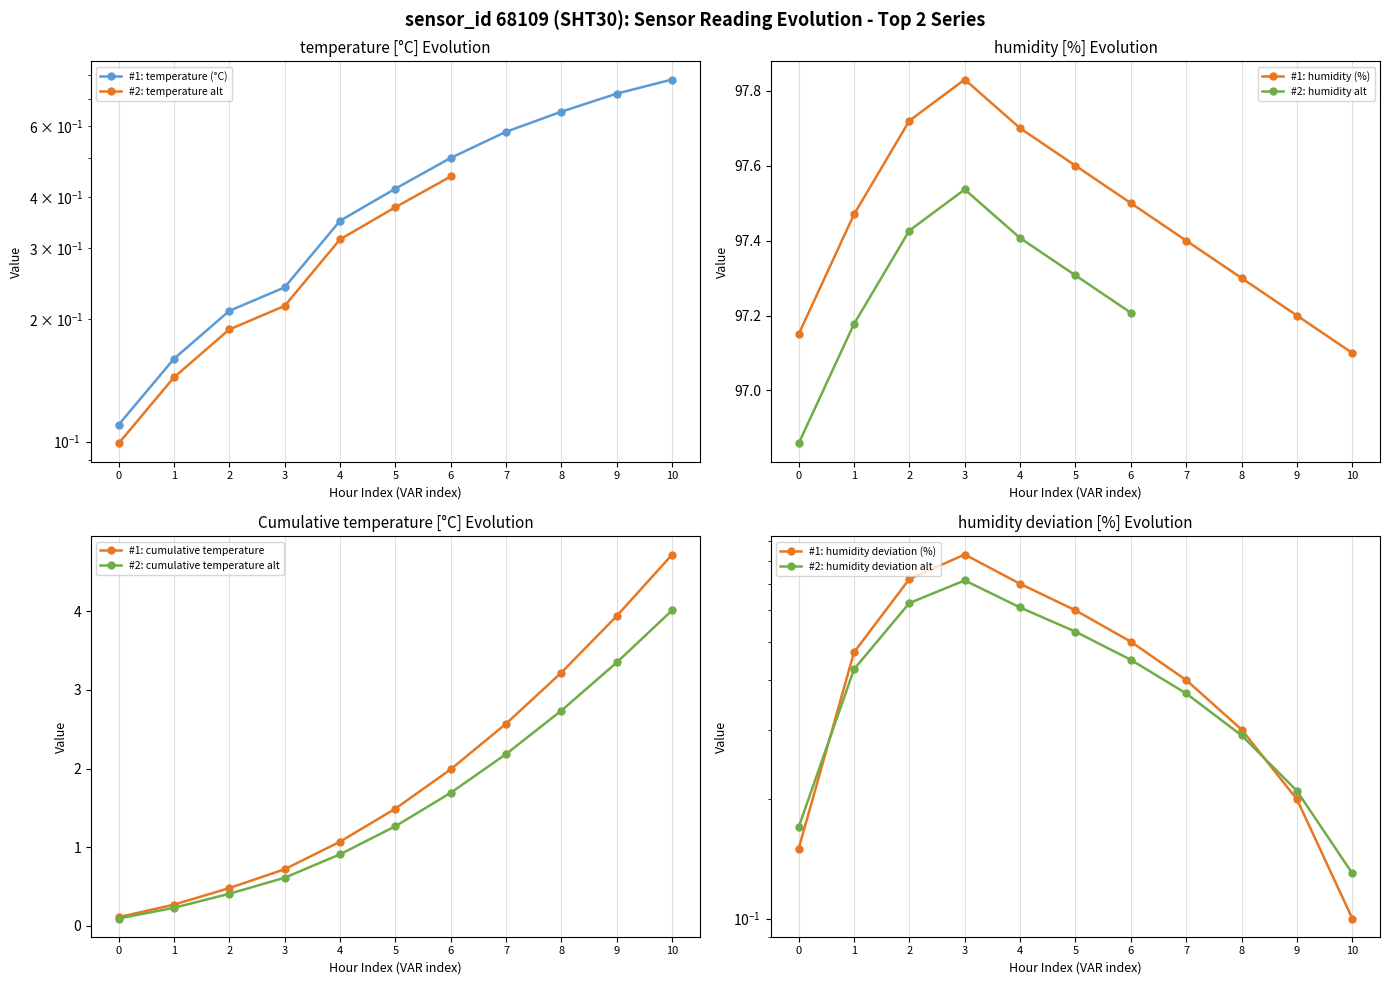

Rank the categories by #1: cumulative temperature value from lowest to highest.

0, 1, 2, 3, 4, 5, 6, 7, 8, 9, 10